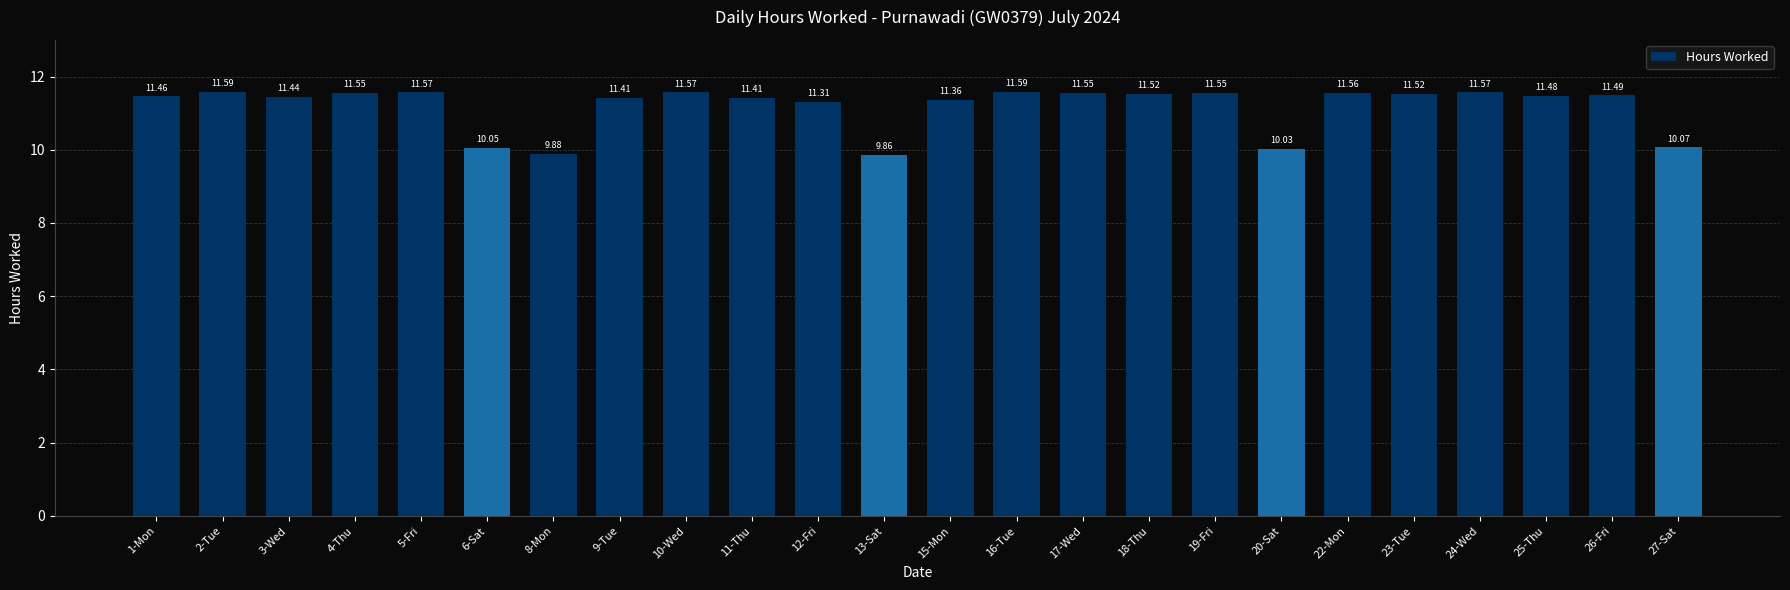

What is the average value?

11.2